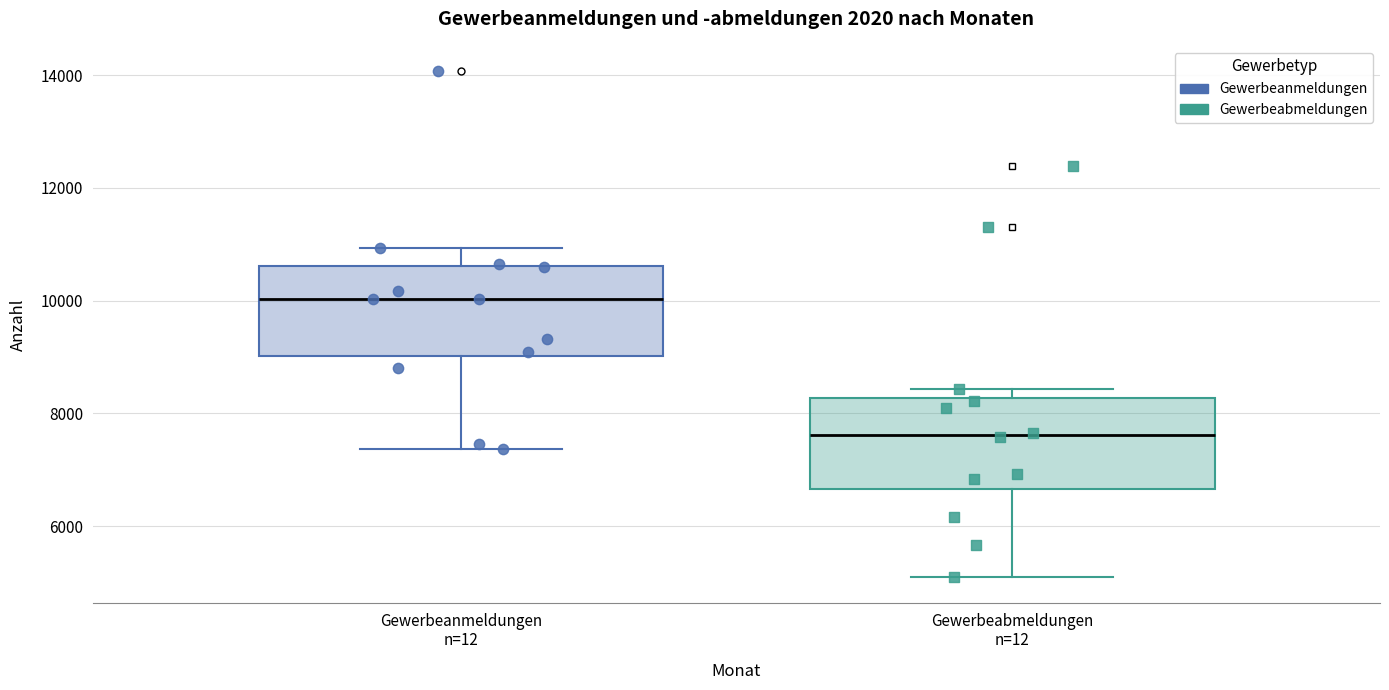

Reading left to right, transcribe this box plot: for each box, give where its median line is, the range the box spans, and where its two whiskers end, as read against the y-axis. The values are not printed on the chart, so give them approximately, as read against the axis.

Gewerbeanmeldungen n=12: median 10000, box 9000 to 10600, whiskers 7400 to 11000
Gewerbeabmeldungen n=12: median 7600, box 6600 to 8200, whiskers 5000 to 8400